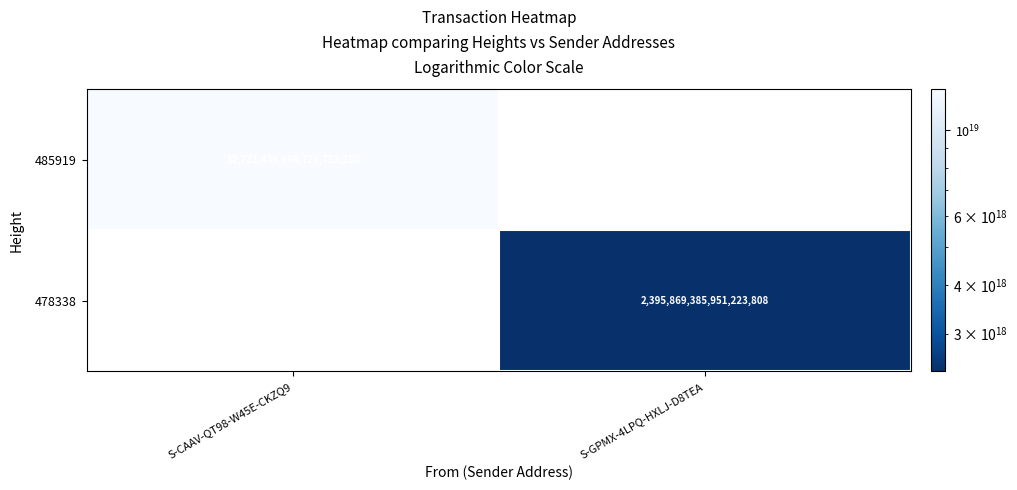

How many data points does each series have?

2